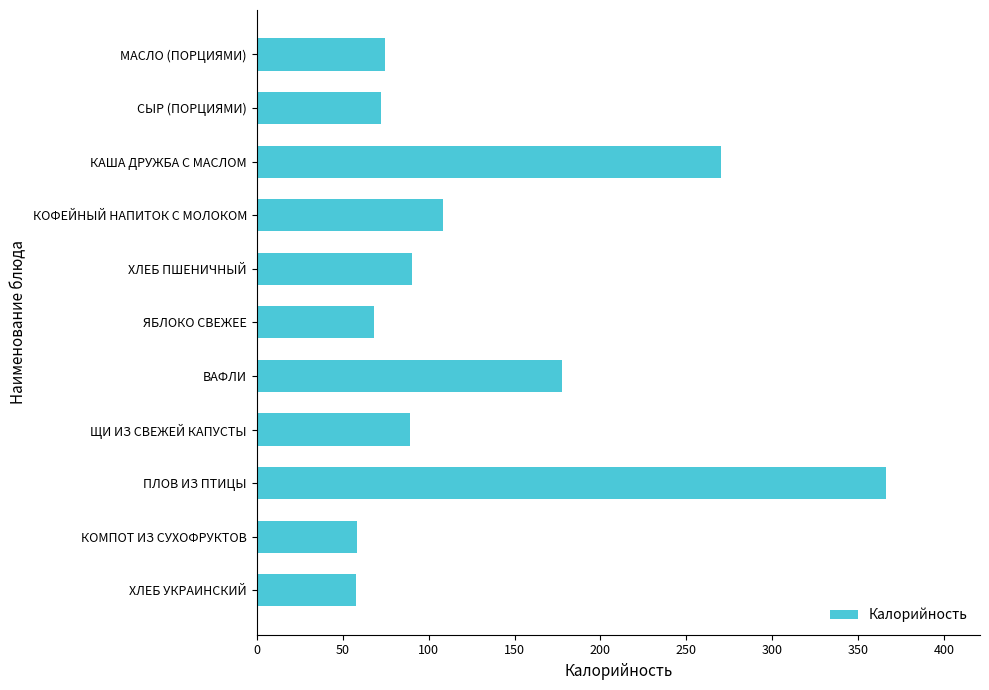

The value at СЫР (ПОРЦИЯМИ) is 129.4. True or false?

False